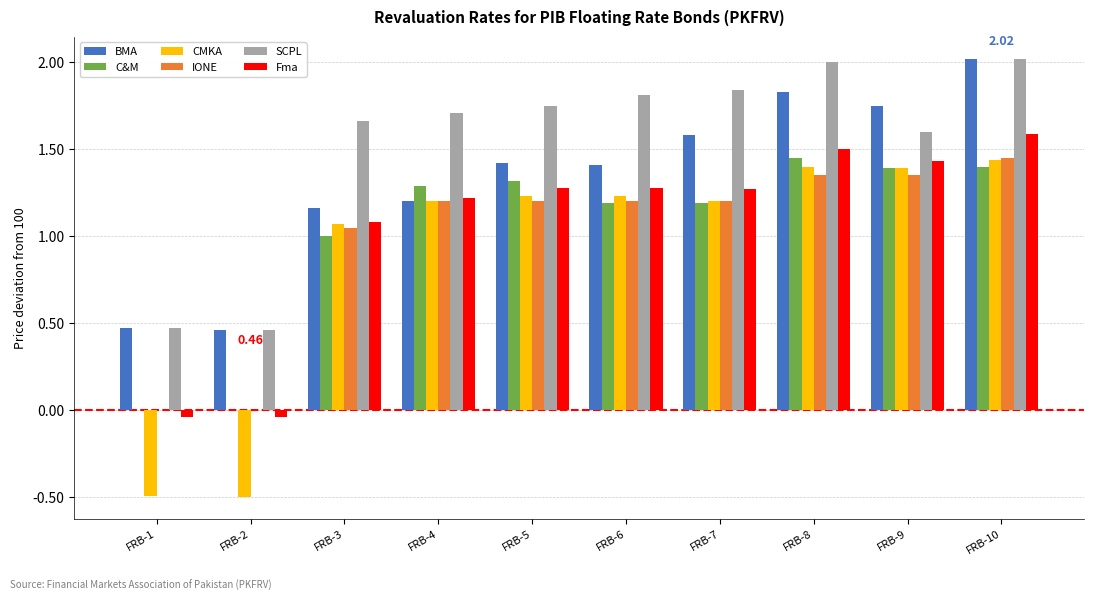

Where does the BMA series first go above 1?

FRB-3